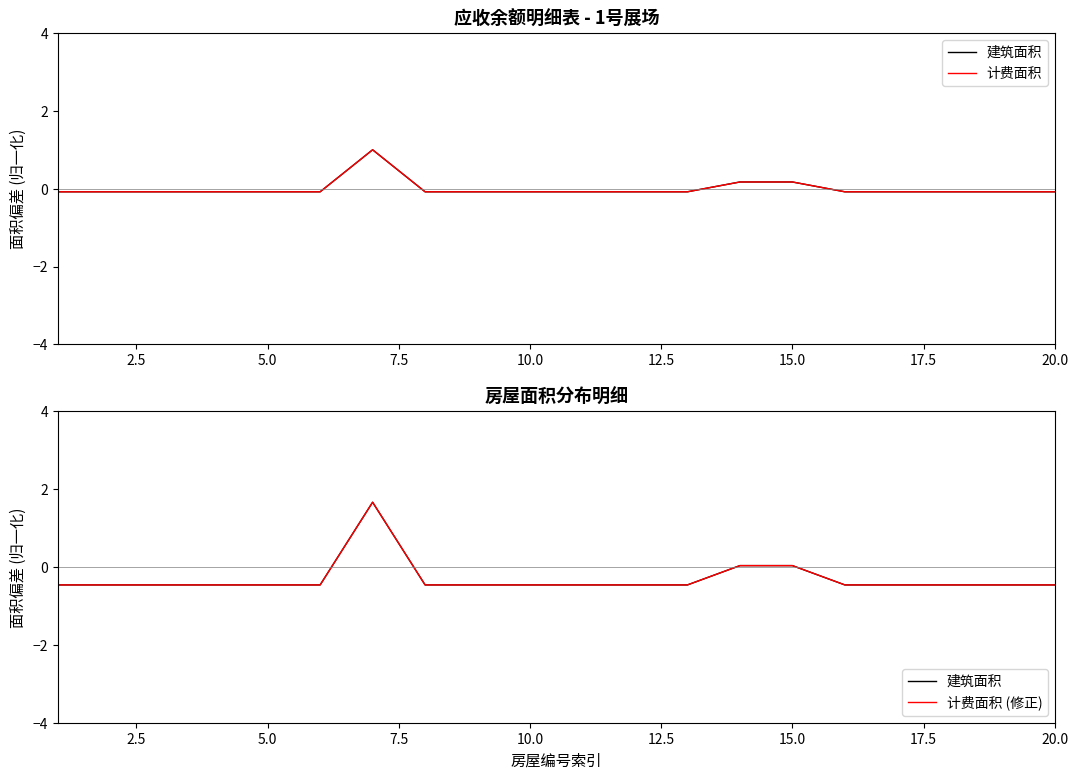

What position from the right is 10.0?

11